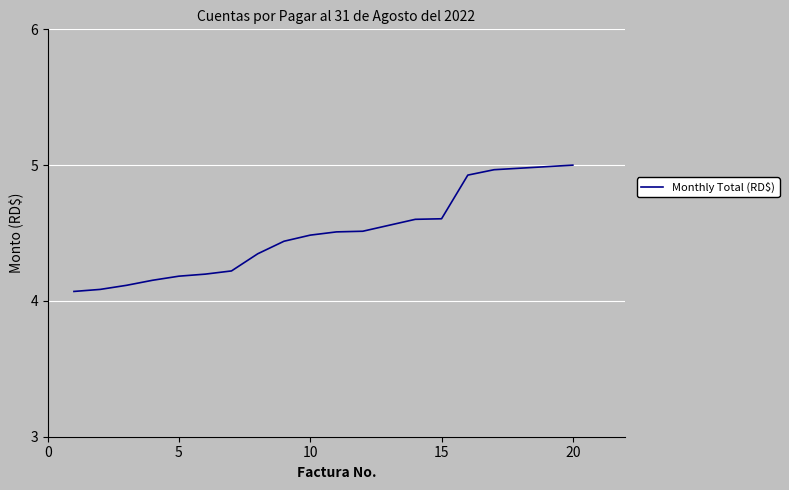

What is the difference between the maximum and minimum values?

0.9